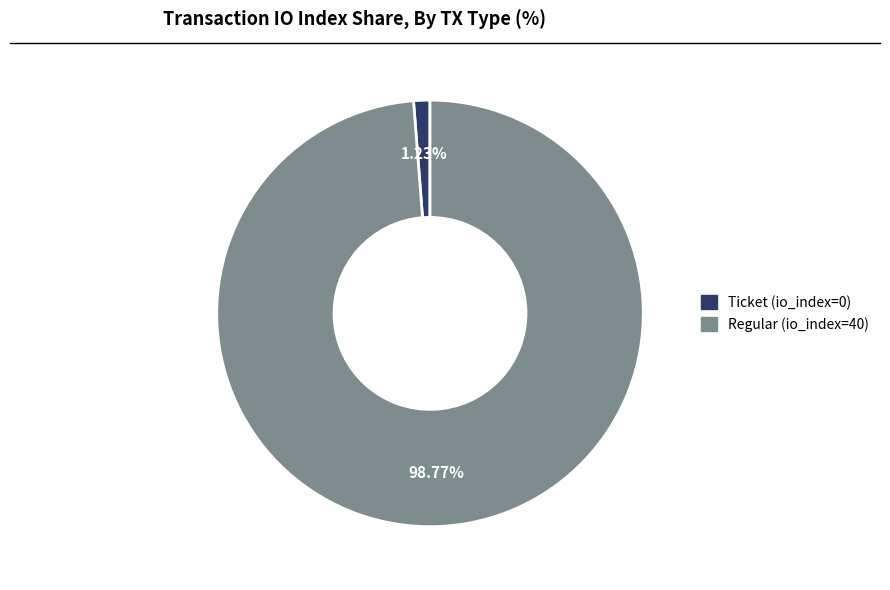

Is there any slice that represents more than half of the pie?

Yes